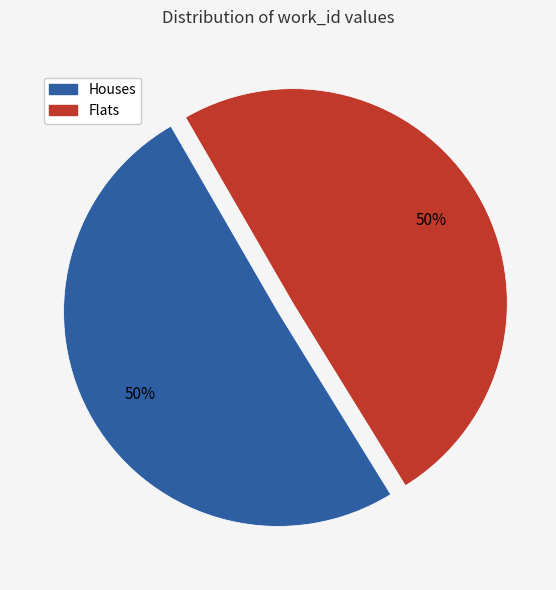

To the nearest percent, what is the average slice percentage?

50%